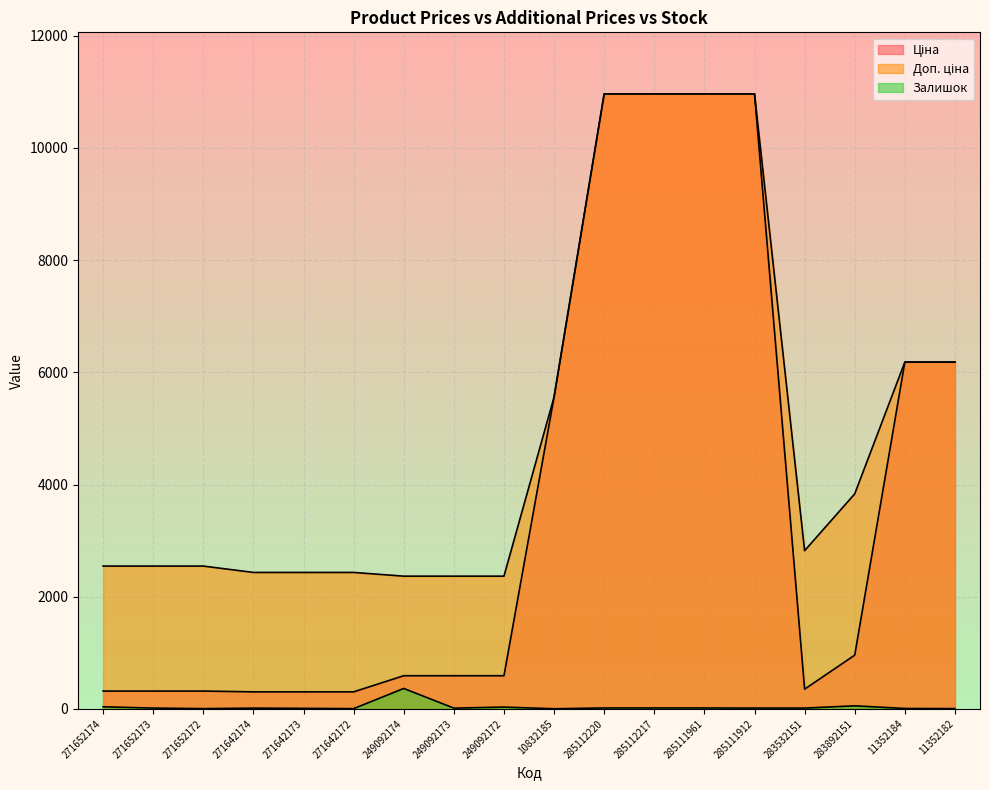

Is it true that Залишок equals 5.0 at 11352182?

True